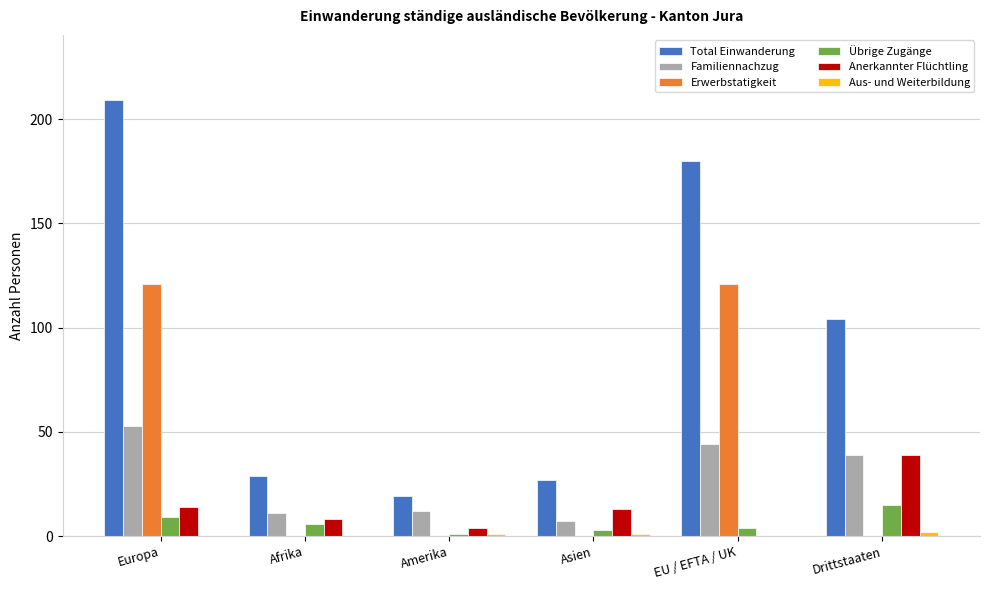

Which series has the largest total across all categories?

Total Einwanderung